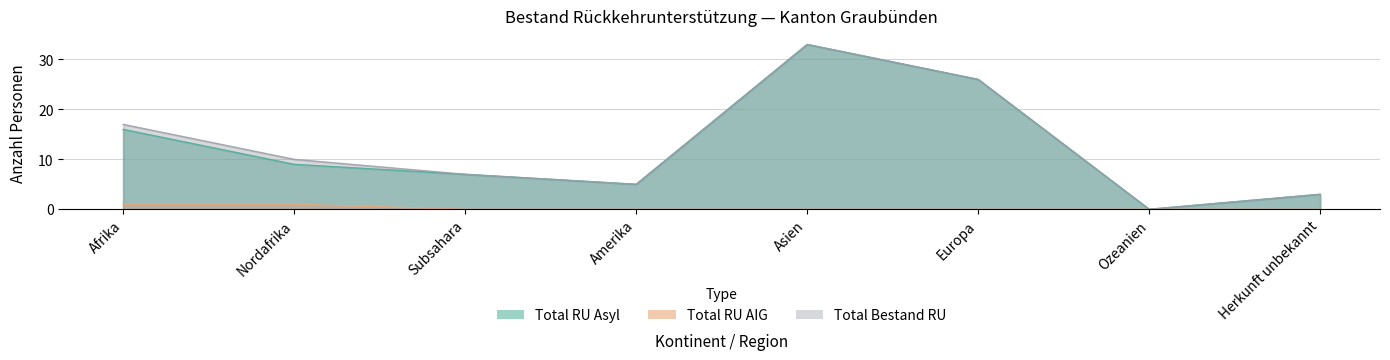

At Herkunft unbekannt, list the series in order from largest to smallest.

Total RU Asyl, Total Bestand RU, Total RU AIG